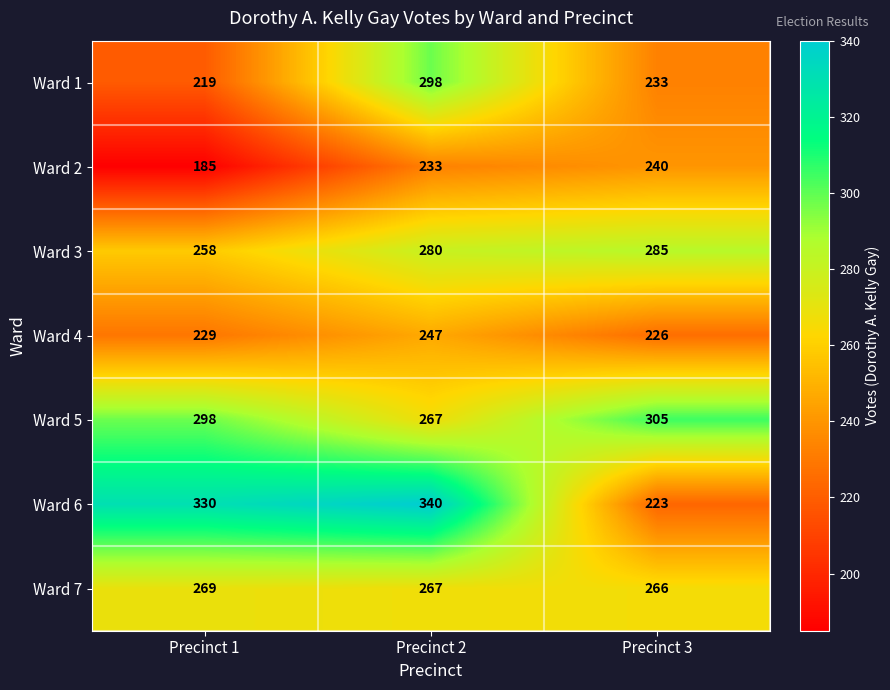

Where is Ward 3 nearest to the value 271?

Precinct 2